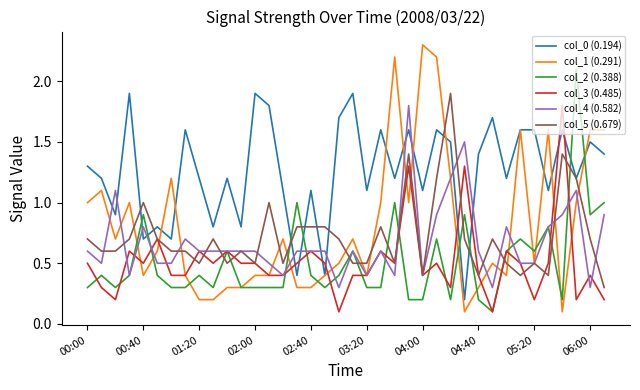

What is the maximum value for col_4 (0.582)?

1.8